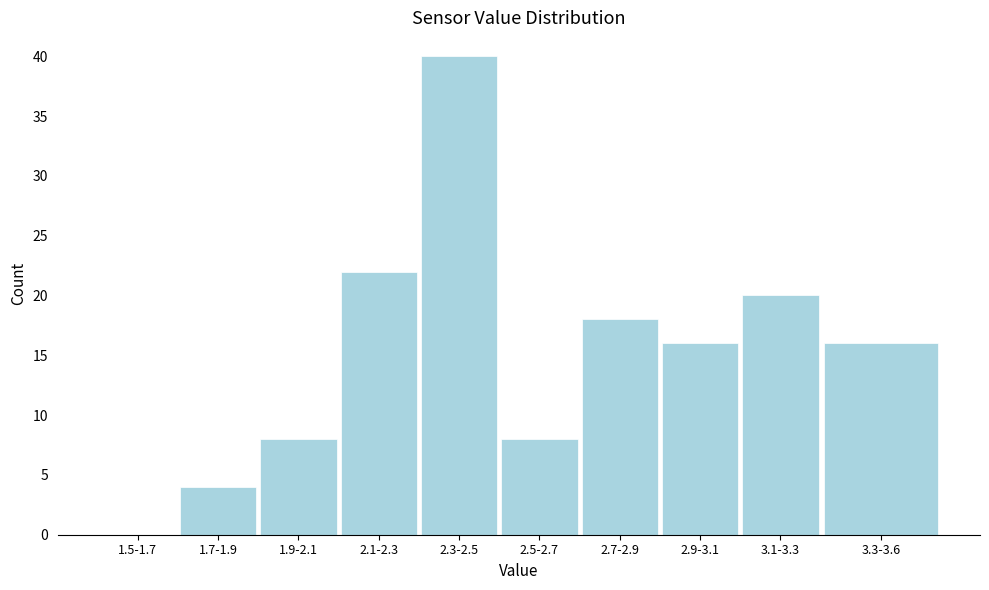

Reading left to right, transcribe all the data shown in this chart.

1.5-1.7=0	1.7-1.9=4	1.9-2.1=8	2.1-2.3=22	2.3-2.5=40	2.5-2.7=8	2.7-2.9=18	2.9-3.1=16	3.1-3.3=20	3.3-3.6=16